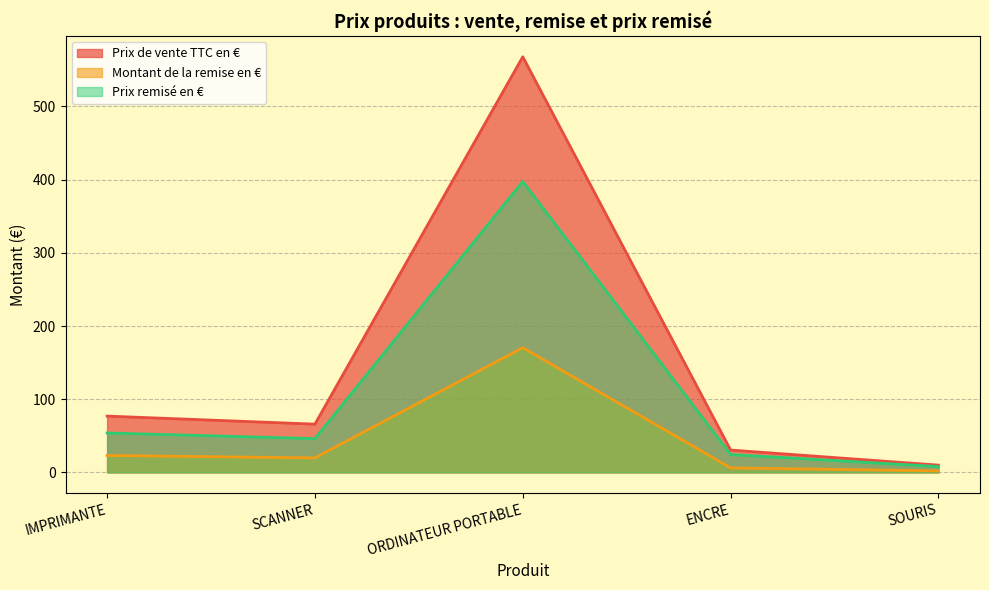

What is the difference between the Prix remisé en € values at IMPRIMANTE and SCANNER?

7.7